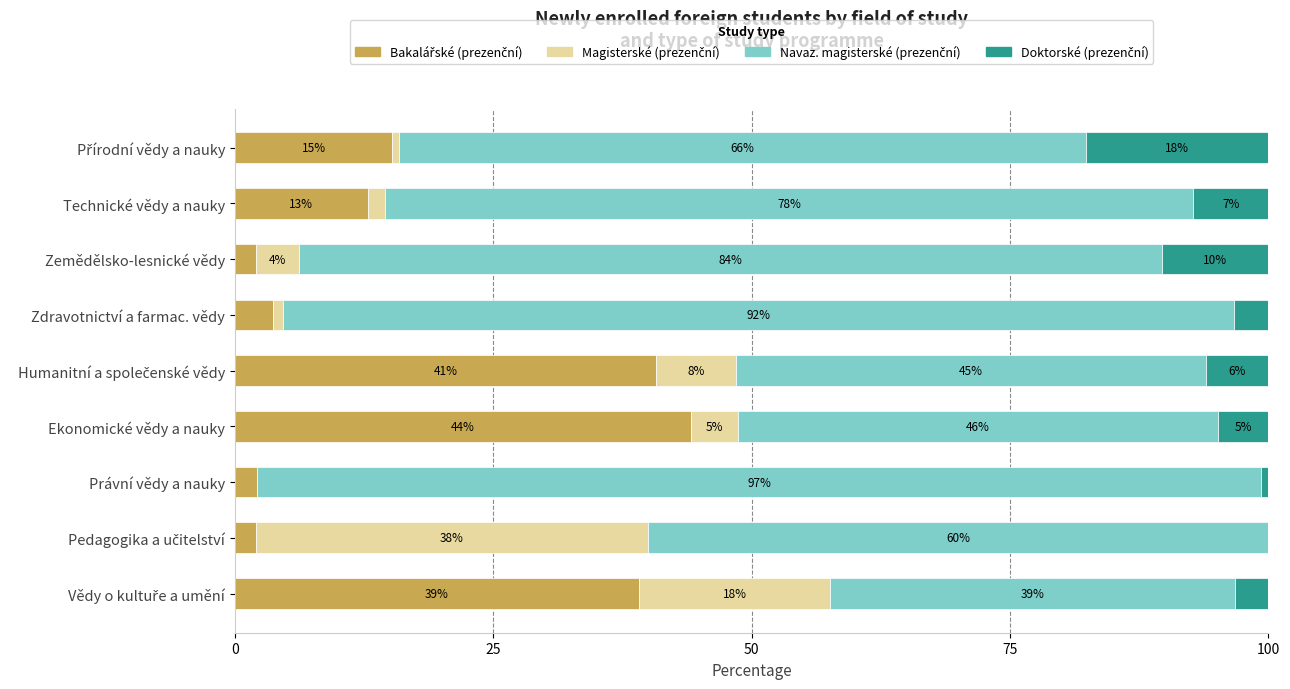

What are all the series names shown in the legend?

Bakalářské (prezenční), Magisterské (prezenční), Navaz. magisterské (prezenční), Doktorské (prezenční)